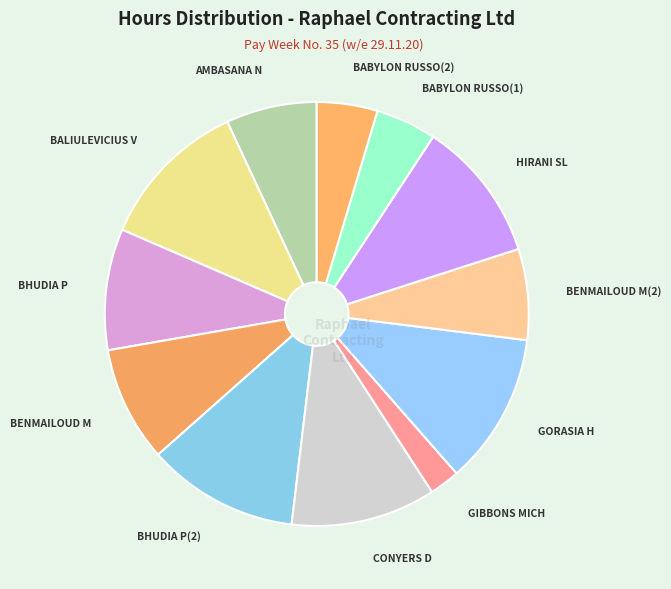

Which has a higher value, BHUDIA P or BENMAILOUD M(2)?

BHUDIA P